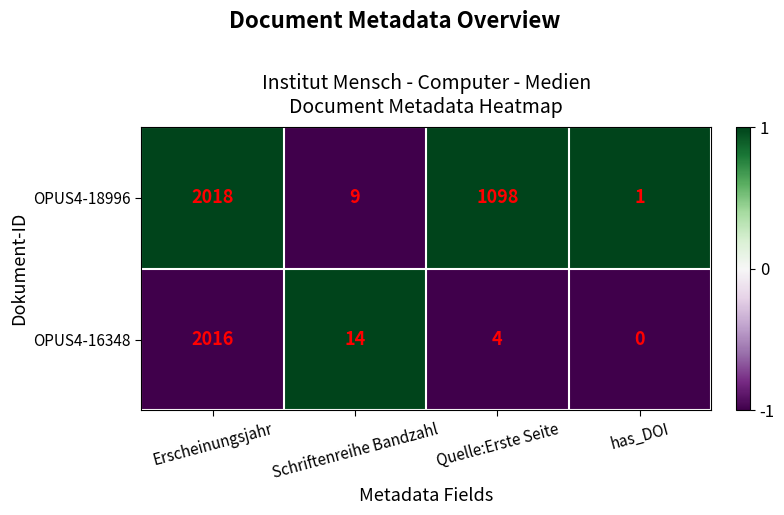

What is the sum of the OPUS4-16348 values at Quelle:Erste Seite and Erscheinungsjahr?

2020